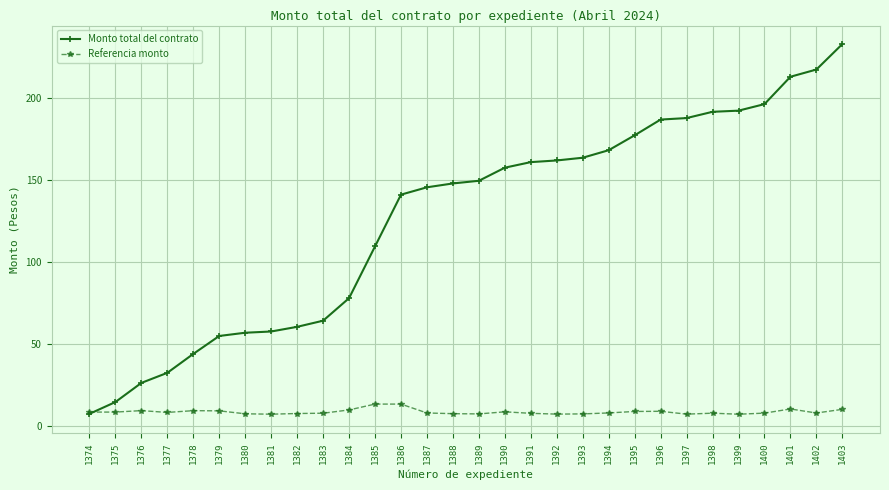

The Referencia monto series shows 8.1 at 1377. True or false?

True